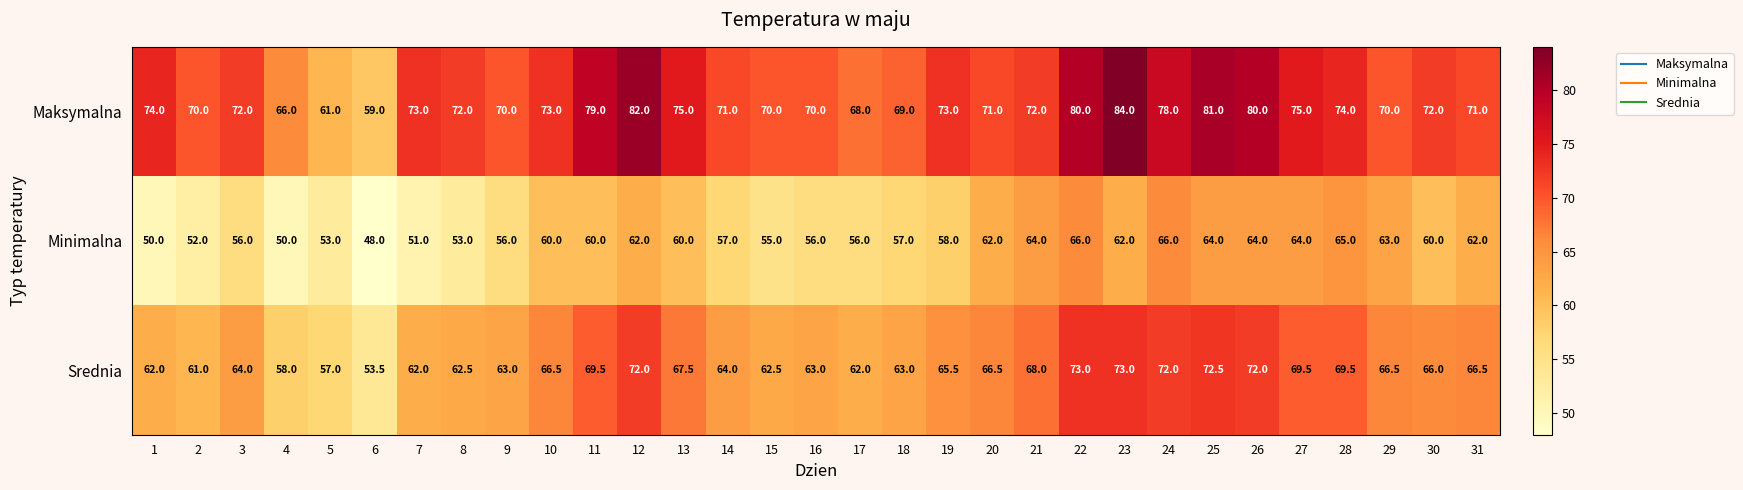

Rank the series by their average value, from lowest to highest.

Minimalna, Srednia, Maksymalna